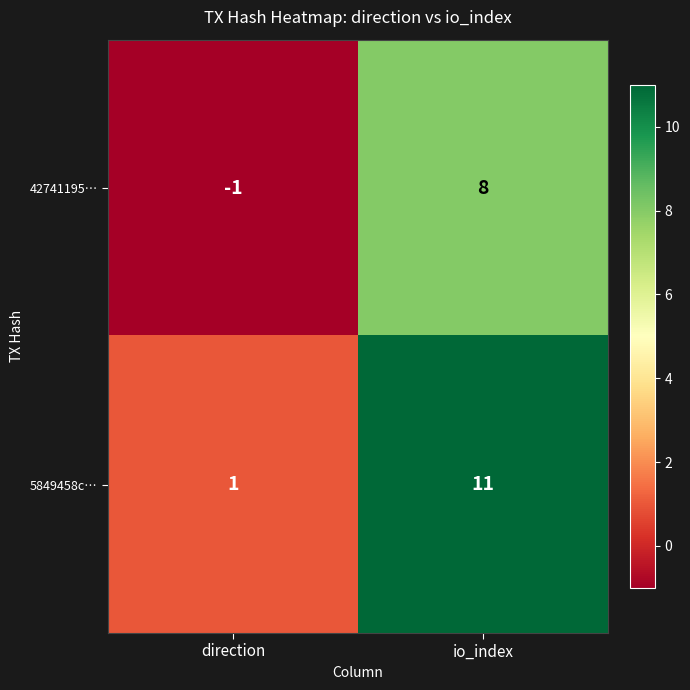

At which label does 5849458c… reach its minimum?

direction